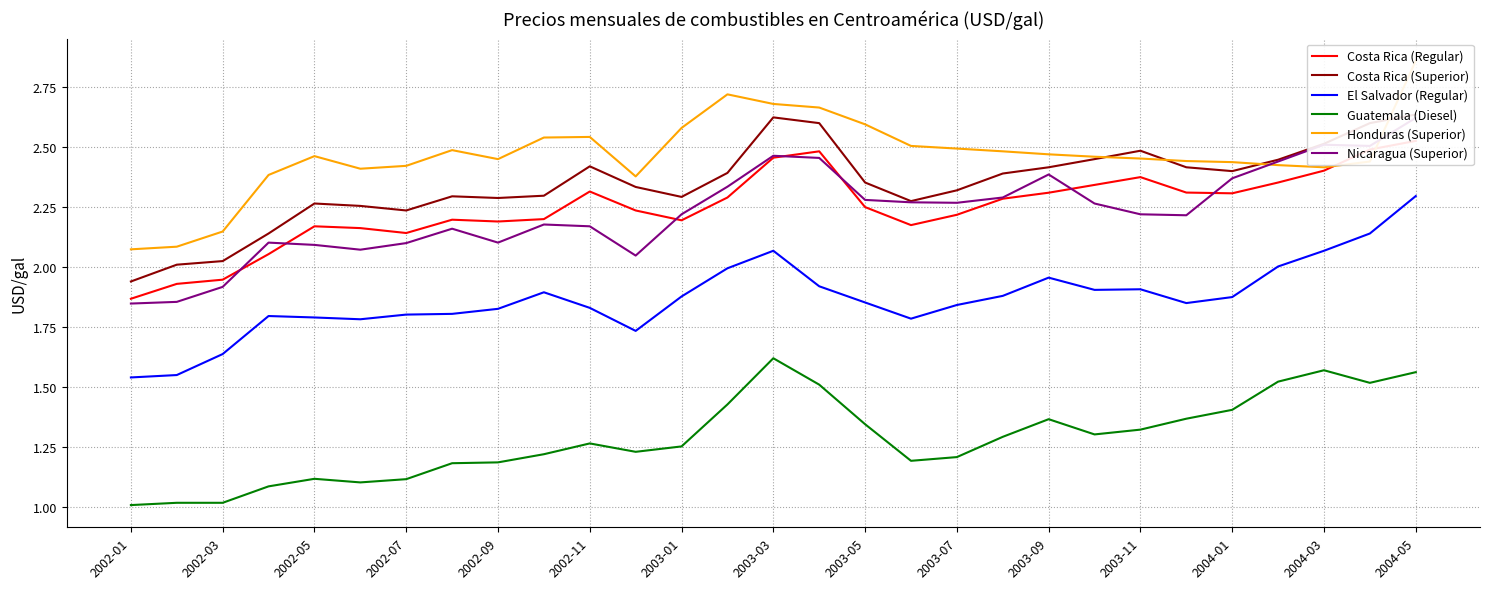

Is the value of El Salvador (Regular) at 2002-05 greater than the value of Guatemala (Diesel) at 2002-09?

Yes